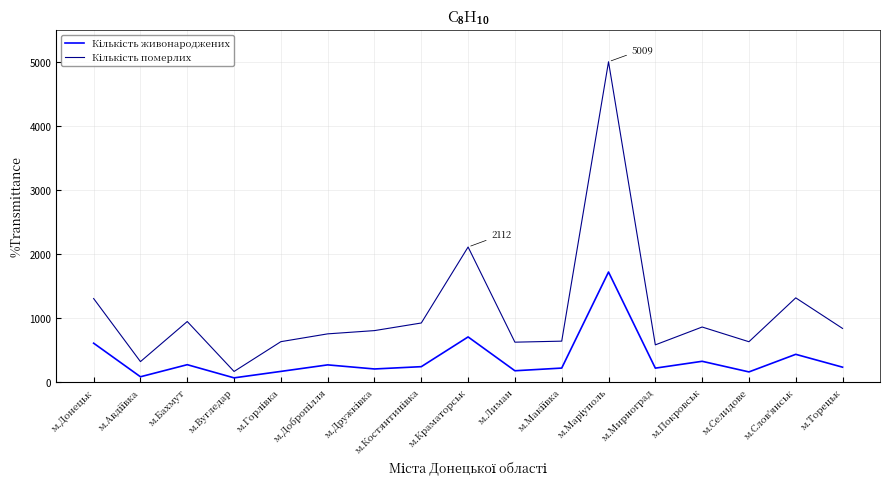

How many series are shown in this chart?

2